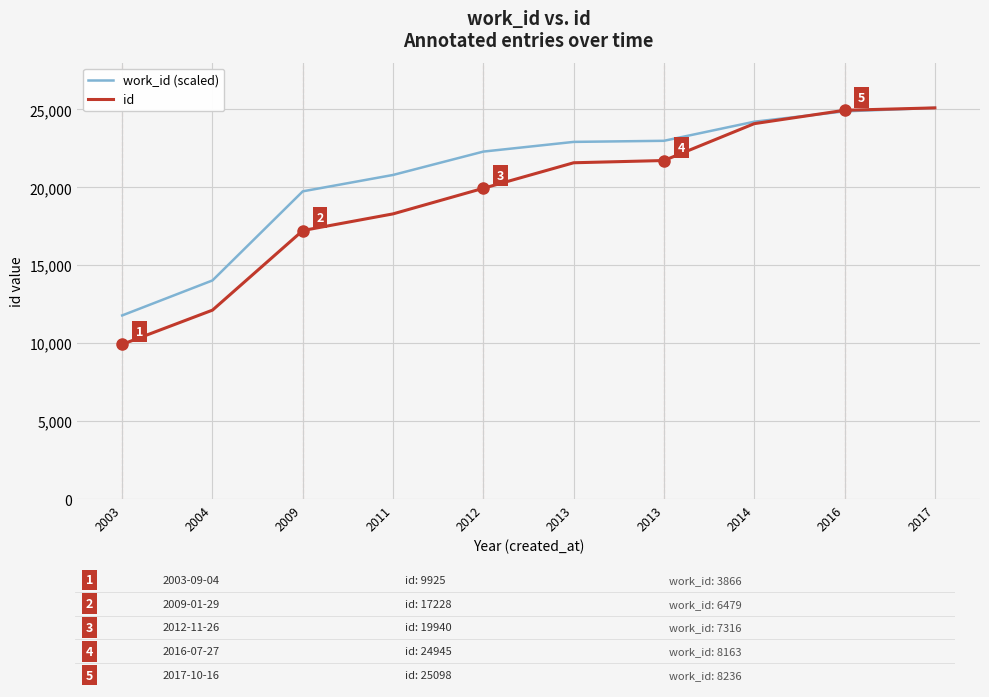

How many times do id and work_id (scaled) cross each other?

1